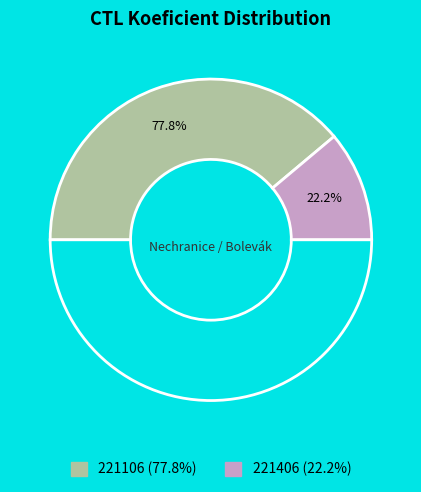

How much of the chart is everything except 221406?

77.8%